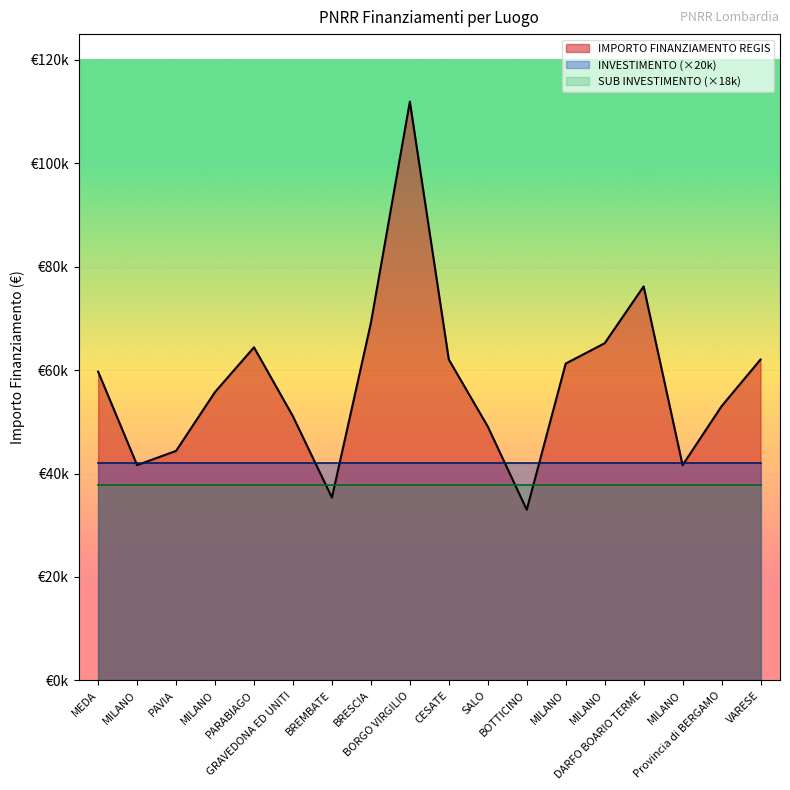

True or false: INVESTIMENTO has more than 1 interior local peaks.

False